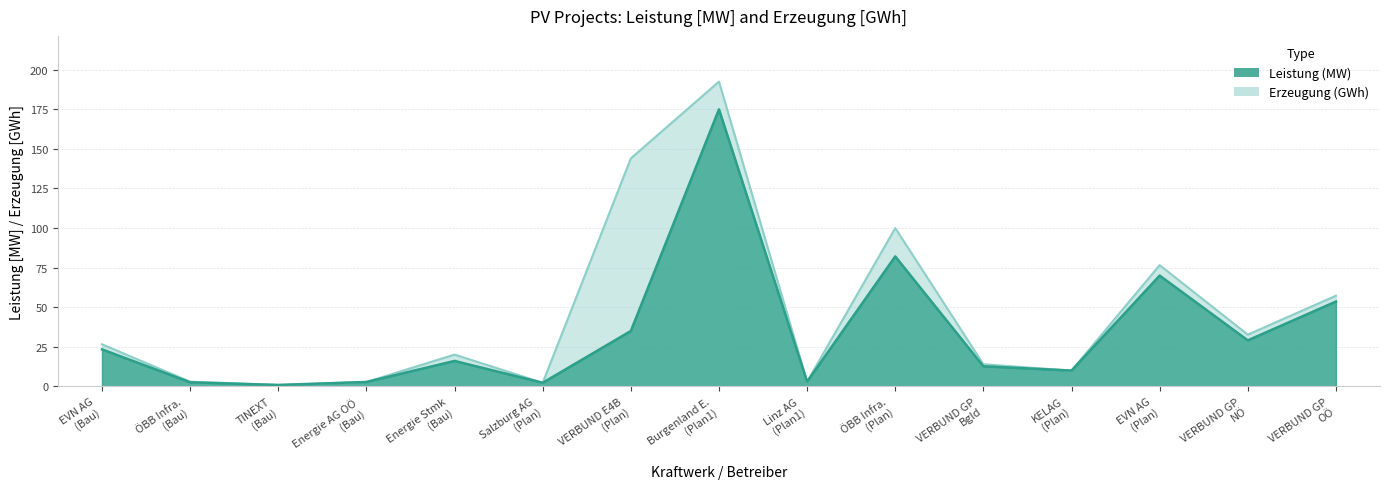

What is the difference between the second highest and second lowest values in the Leistung_MW series?

79.8